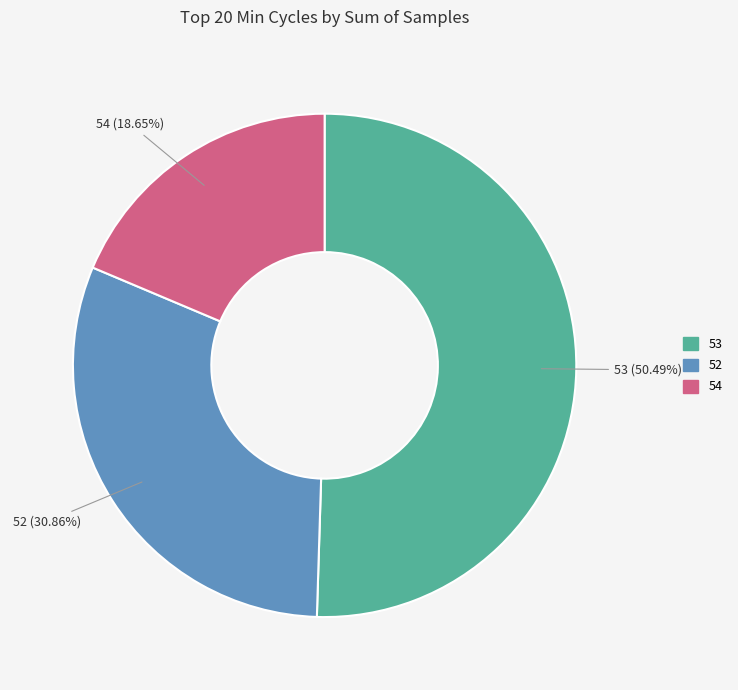

Does any single category account for the majority?

Yes